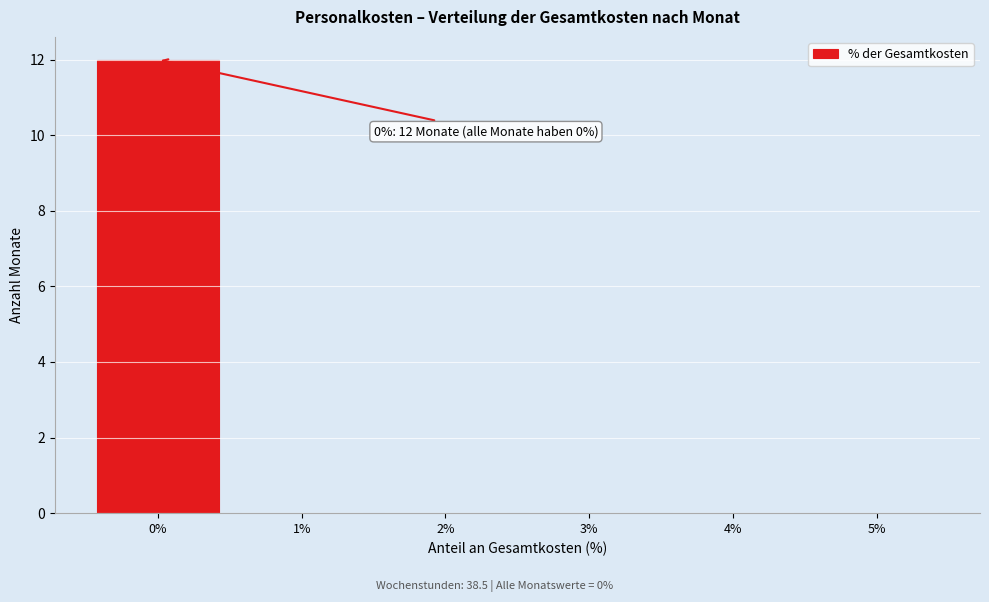

Over which range of the x-axis is the bar tallest?

-0.5 to 0.5